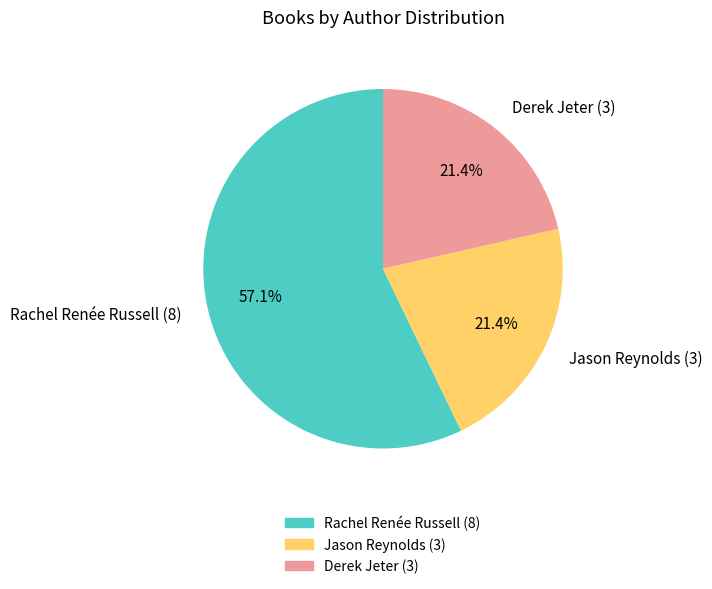

Is the sum of Rachel Renée Russell (8) and Jason Reynolds (3) greater than half?

Yes